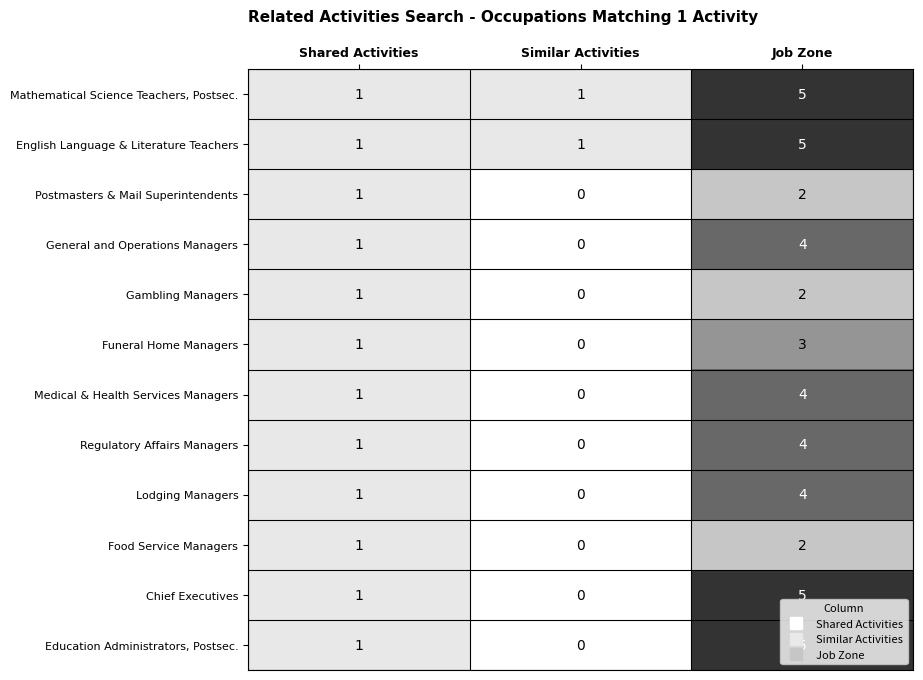

What is the maximum value for General and Operations Managers?

4